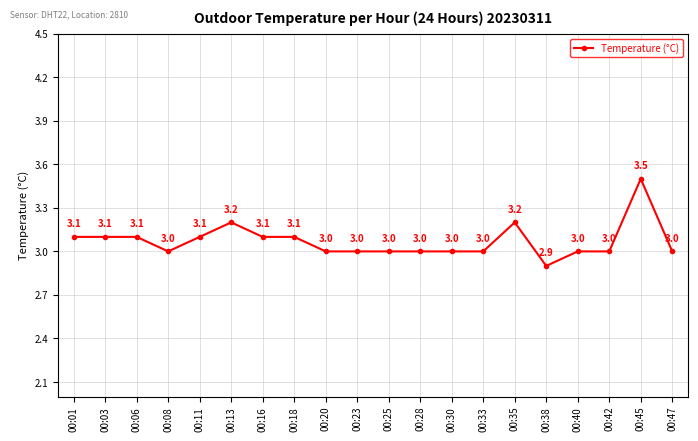

What is the difference between the second highest and minimum values?

0.3